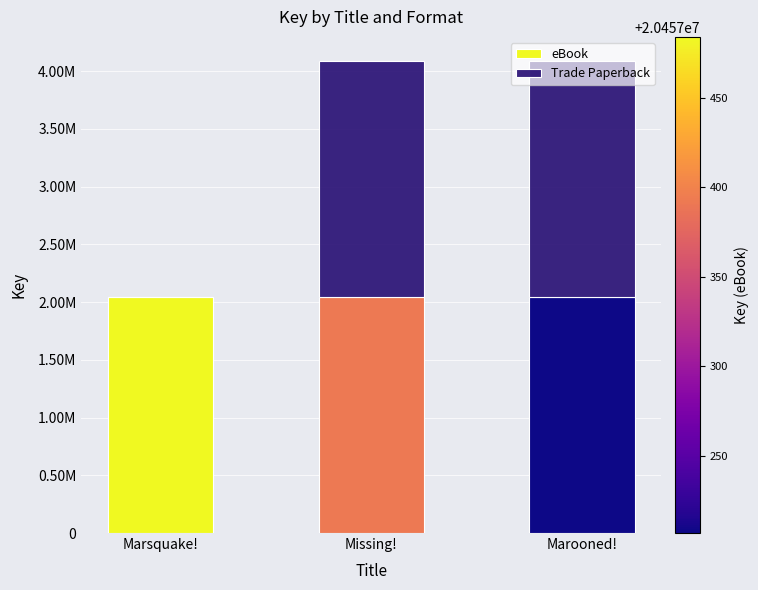

What position from the left is Marooned!?

3